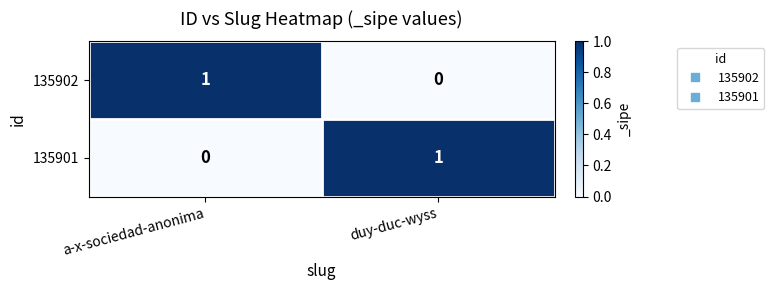

How many data points does each series have?

2